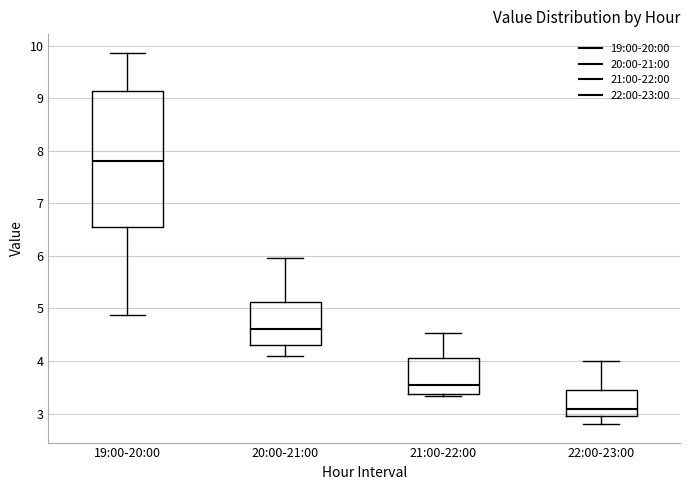

Which box's median line is the lowest?

22:00-23:00